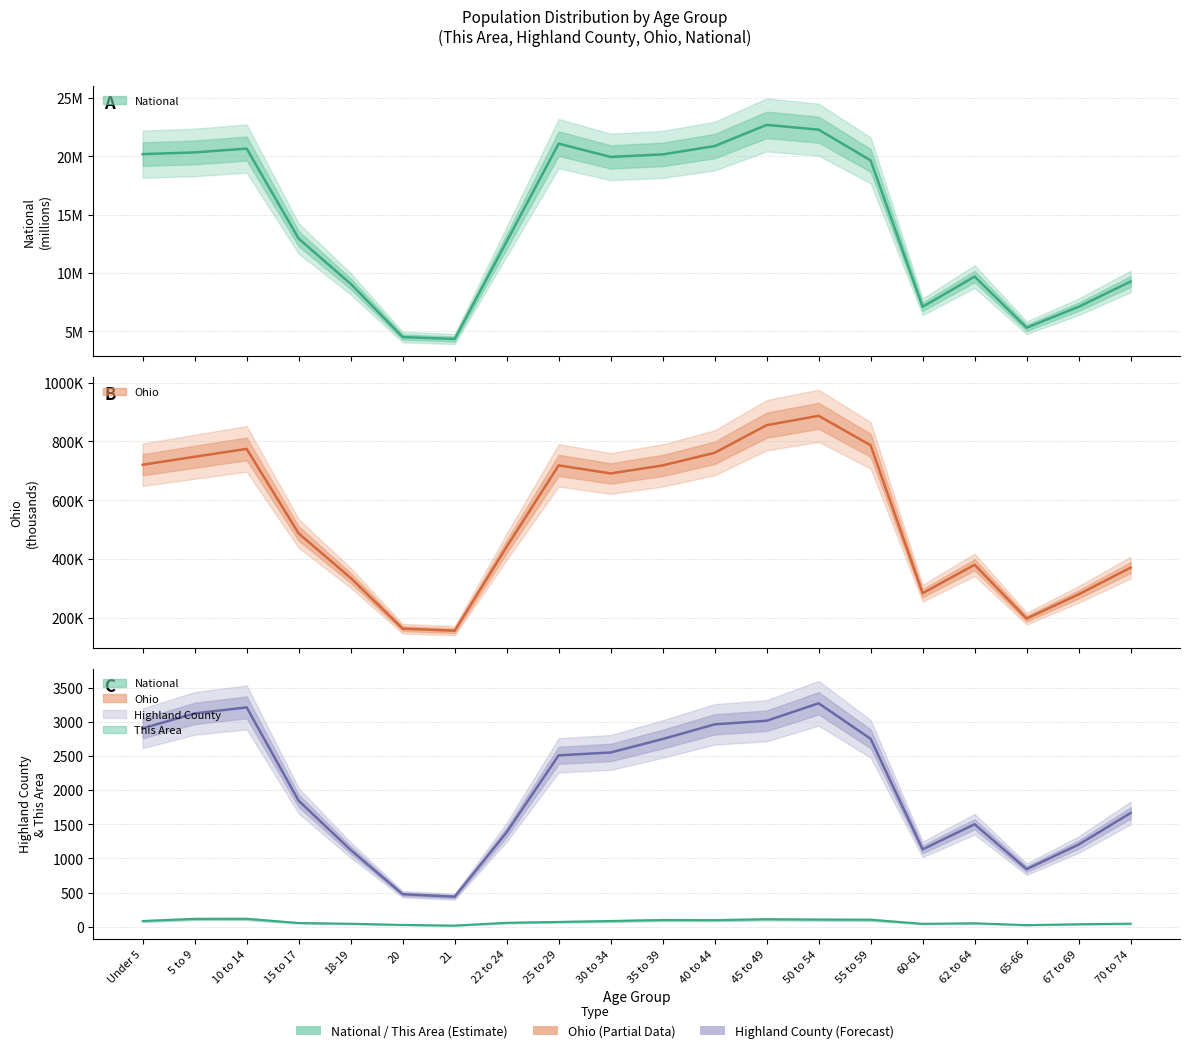

What is the difference between the Ohio values at 40 to 44 and 70 to 74?

390.0